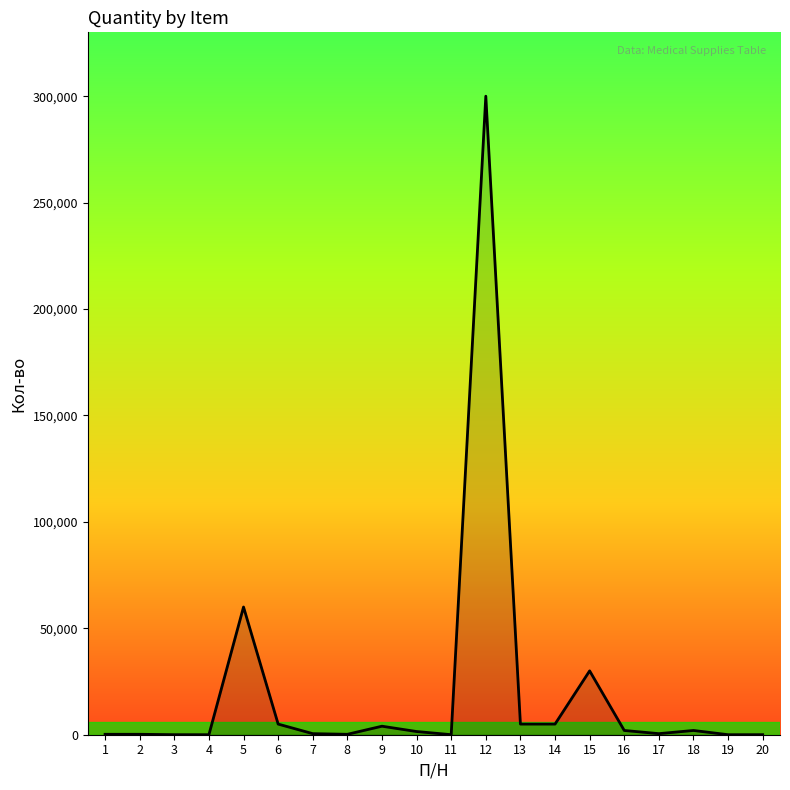

What is the greatest value displayed?

300000